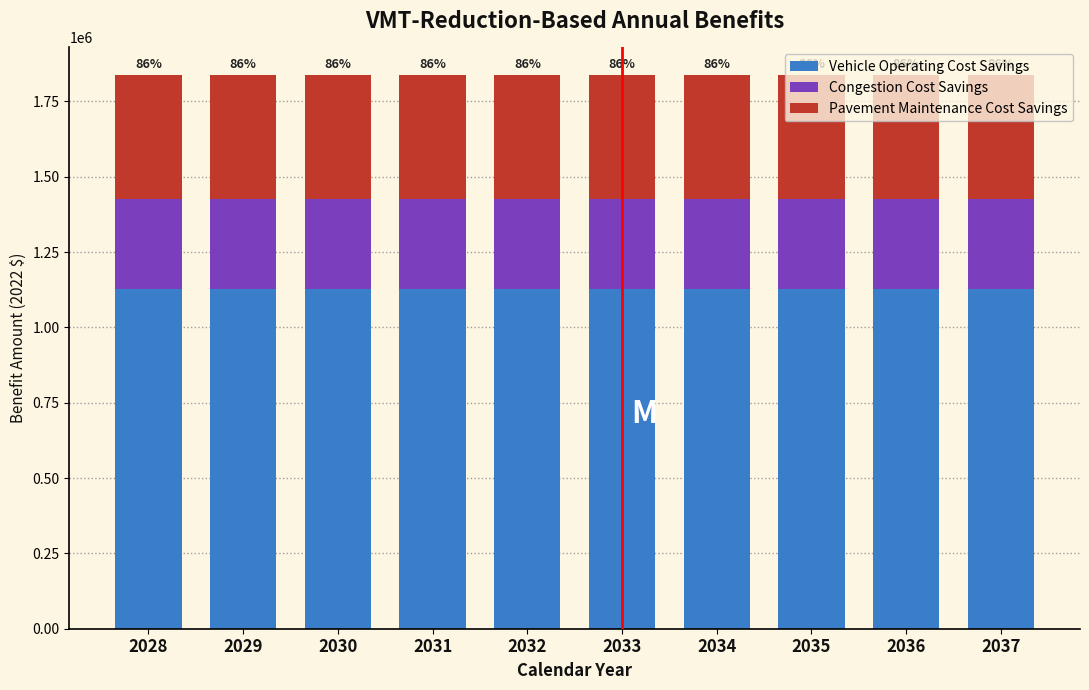

What is the lowest value of the Vehicle Operating Cost Savings series?

1126730.9